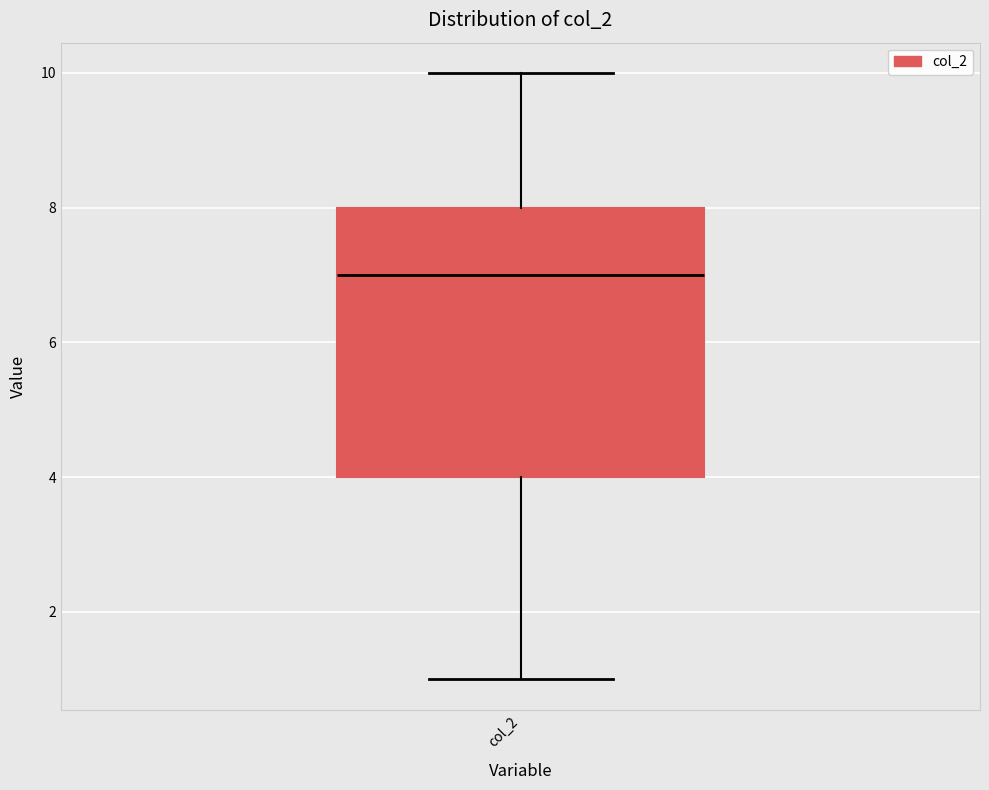

Transcribe this box plot: give where the median line is, the range the box spans, and where the two whiskers end, as read against the y-axis. The values are not printed on the chart, so give them approximately, as read against the axis.

median 7, box 4 to 8, whiskers 1 to 10